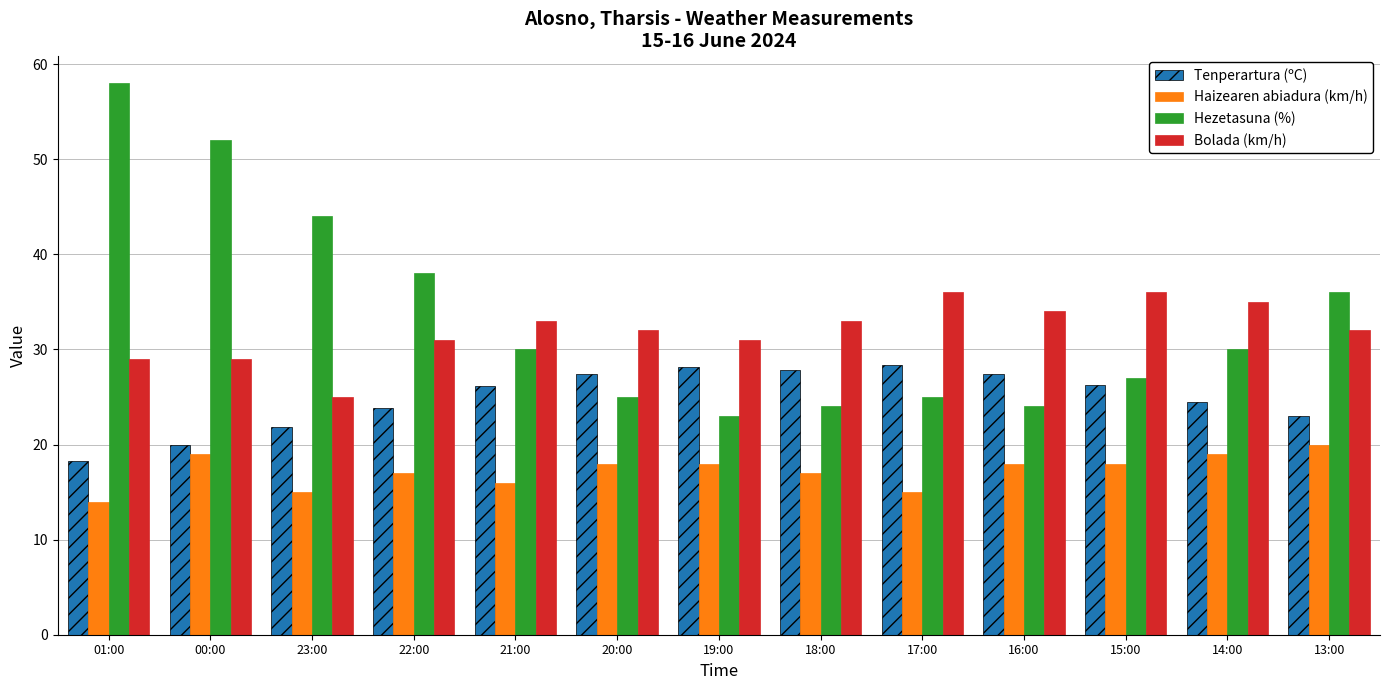

How many values in the Hezetasuna (%) series are below 30?

6